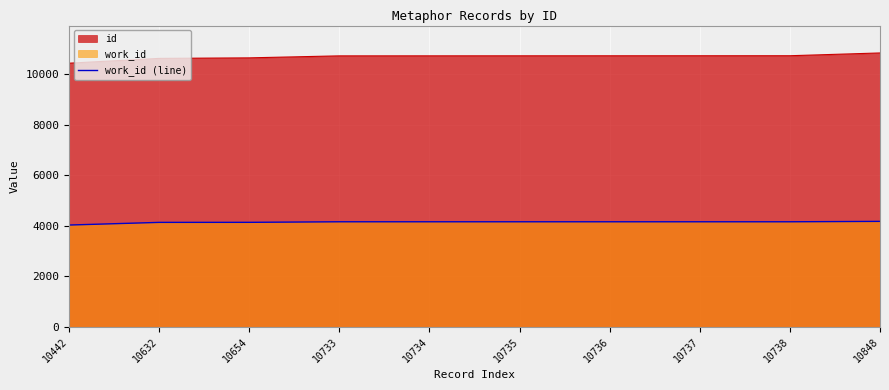

Which label corresponds to the smallest value in the chart?

10442